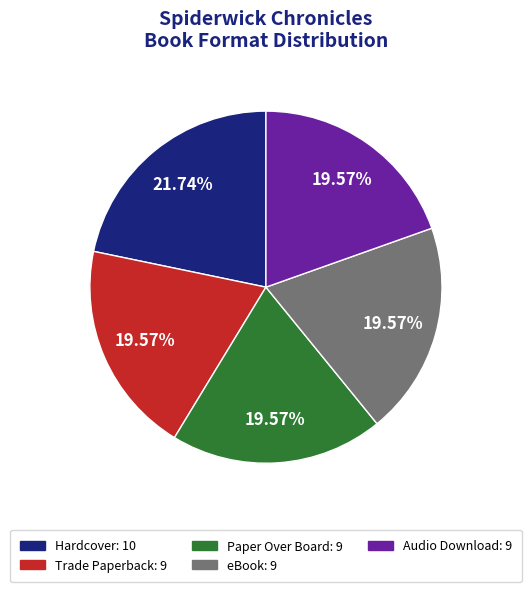

To the nearest percent, what percentage of the pie is Paper Over Board?

20%